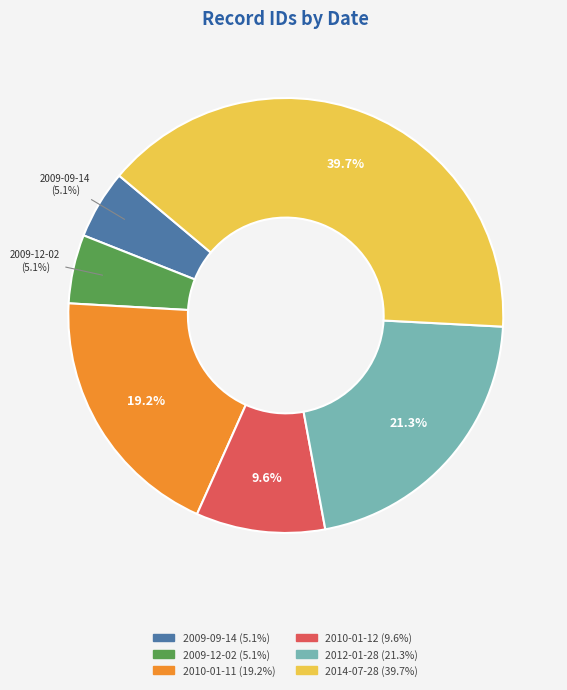

Does any single category account for the majority?

No